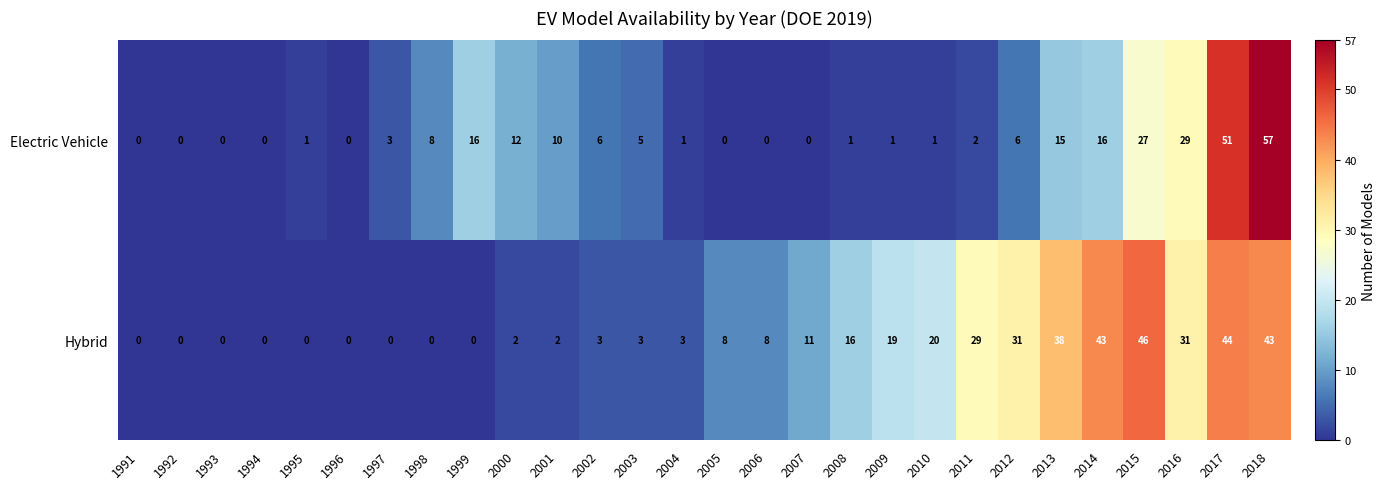

Which series has the widest spread of values?

Electric Vehicle